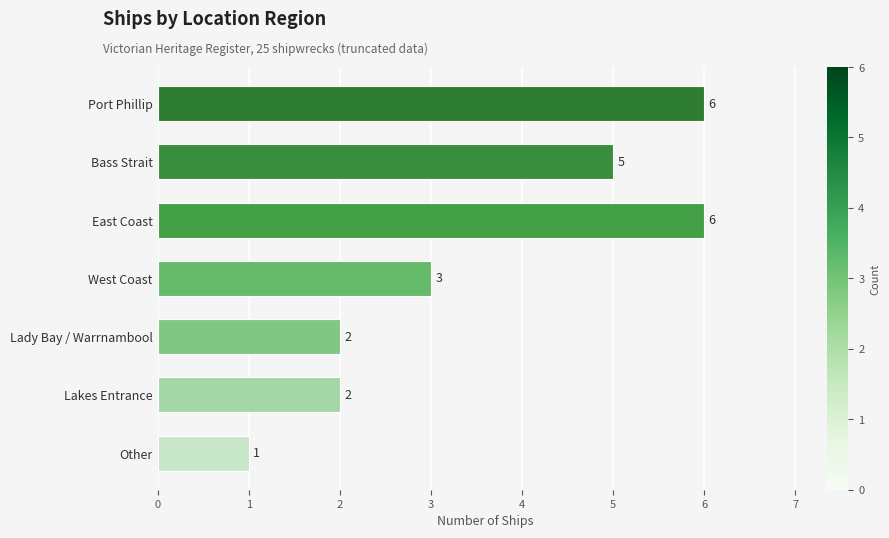

What is the maximum value shown in the chart?

6